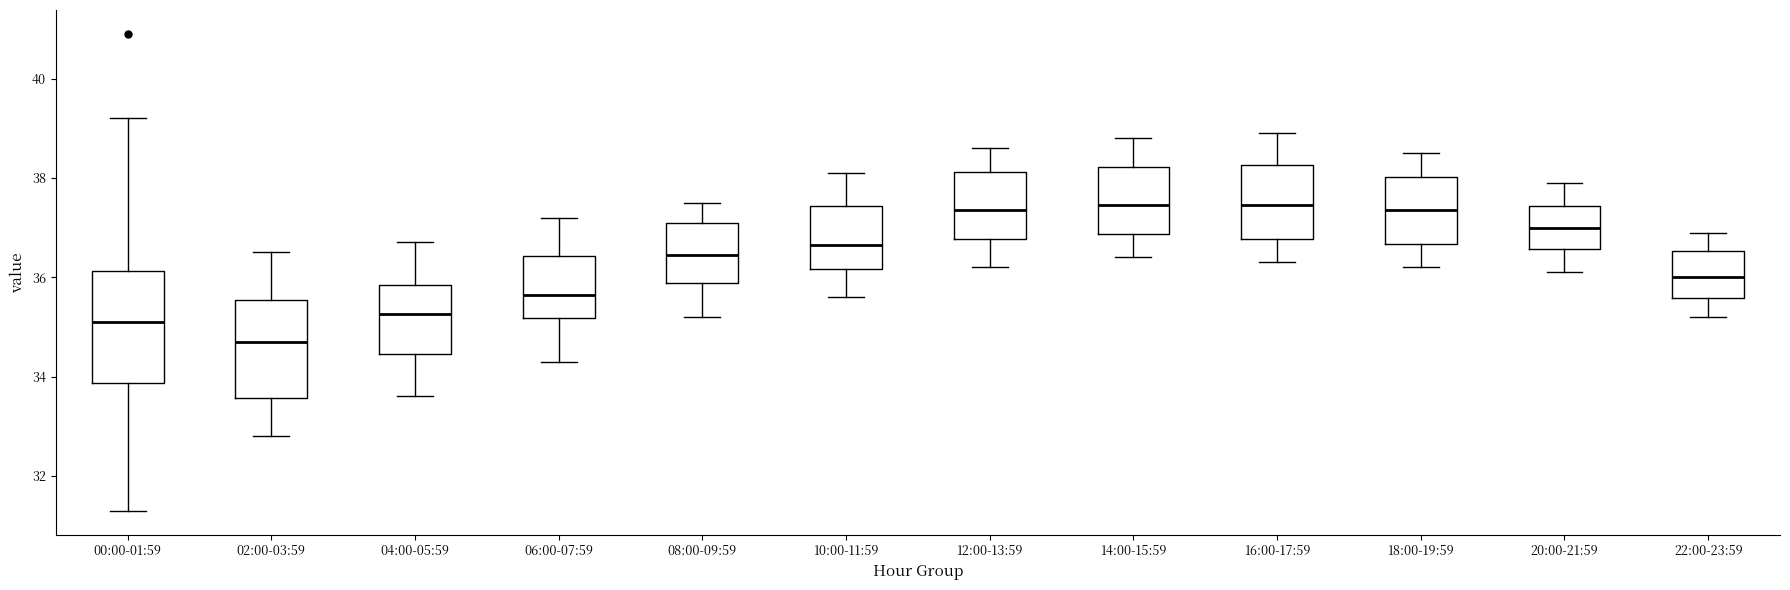

Comparing the boxes themselves (not the whiskers), which one is the tallest?

00:00-01:59